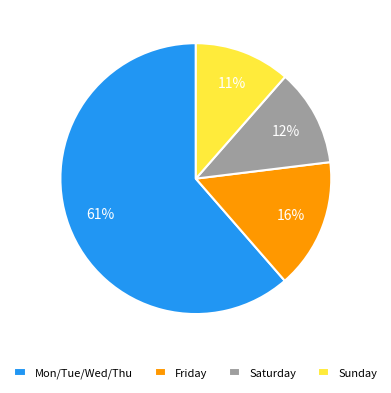

How many segments does this pie chart have?

4